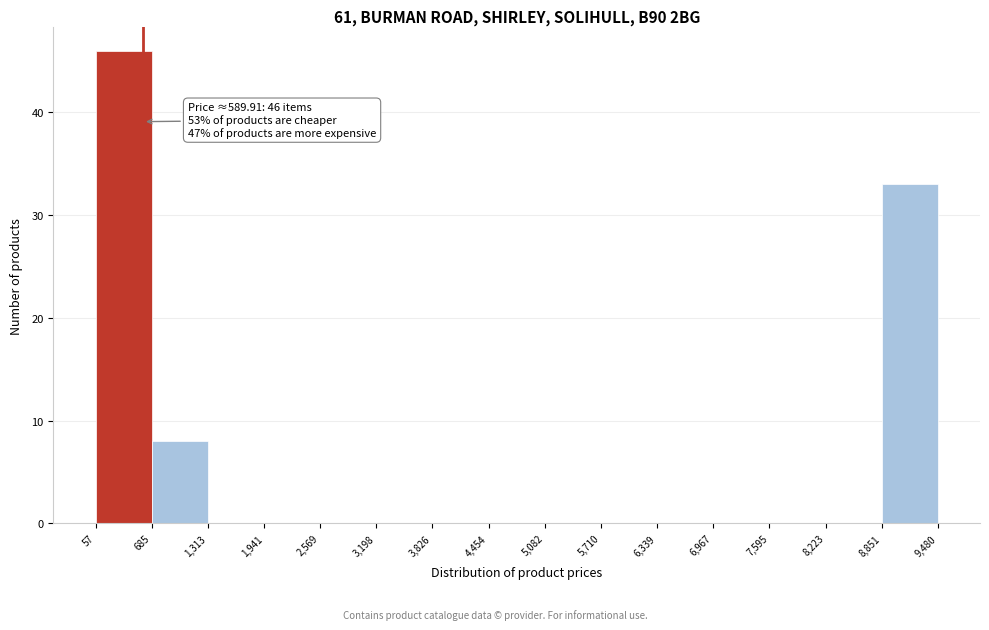

Over which range of the x-axis is the bar tallest?

57 to 685